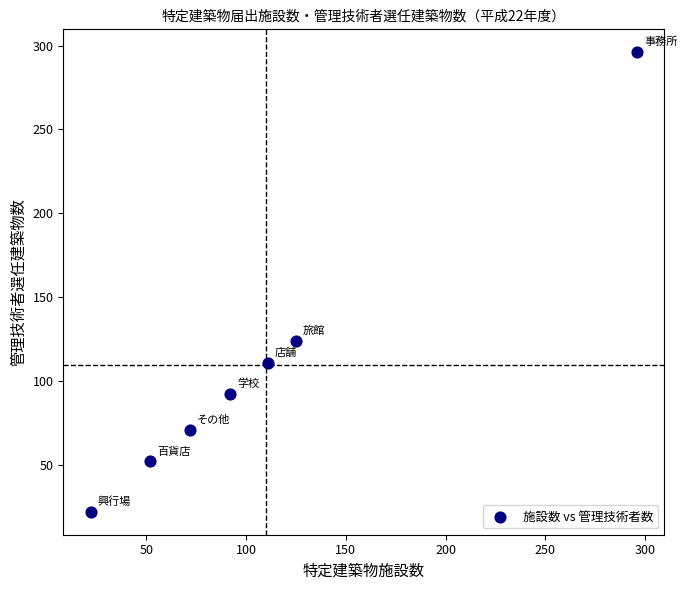

What Y value in the scatter plot is closest to 159?

124